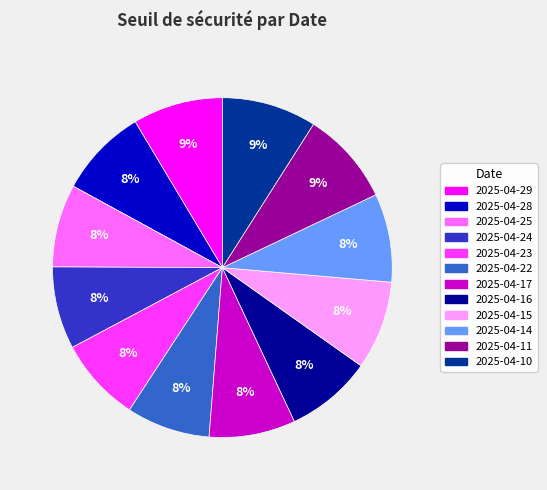

Do 2025-04-24 and 2025-04-29 together represent more than half of the pie?

No